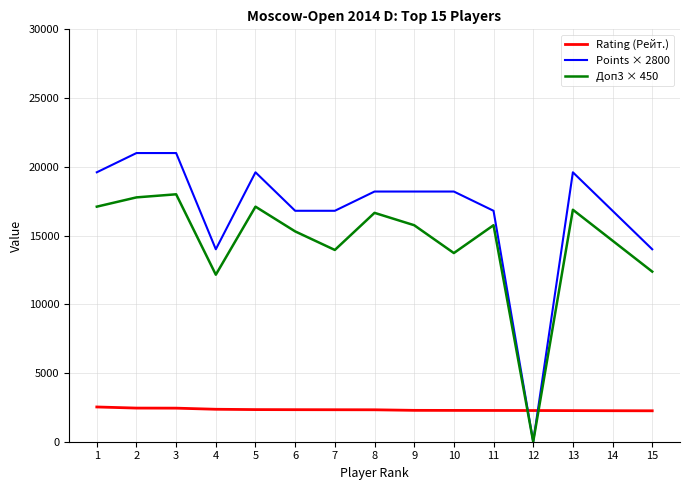

Rank the series at 6 from highest to lowest value.

Points × 2800, Доп3 × 450, Rating (Рейт.)